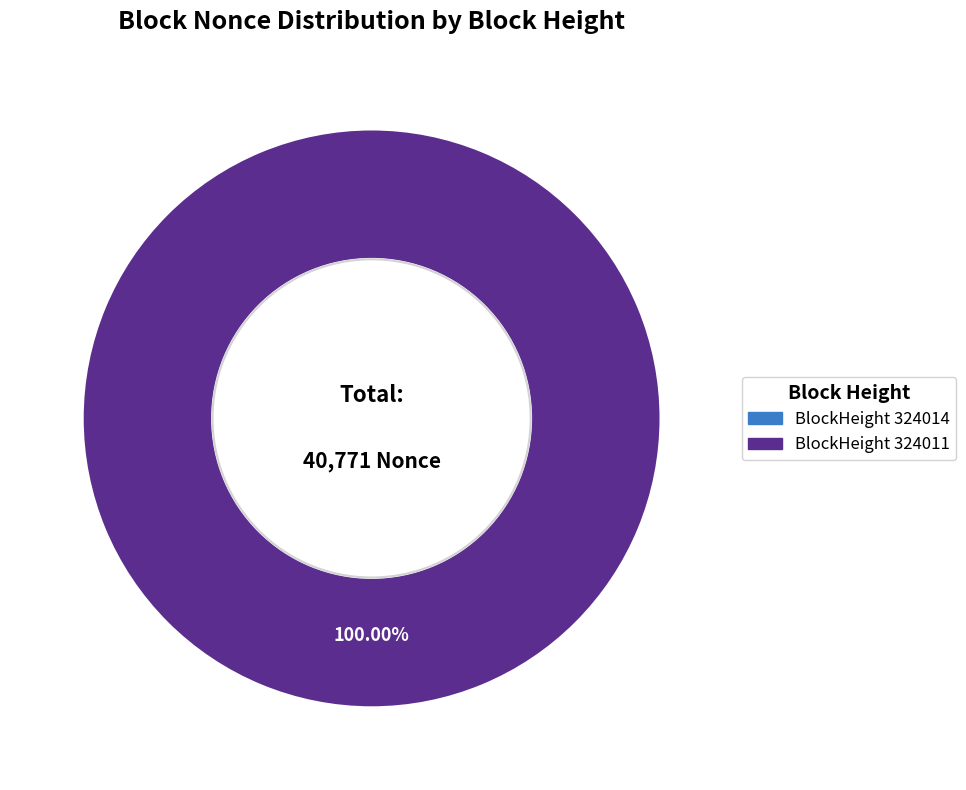

To the nearest percent, what portion does 324011 represent?

100%